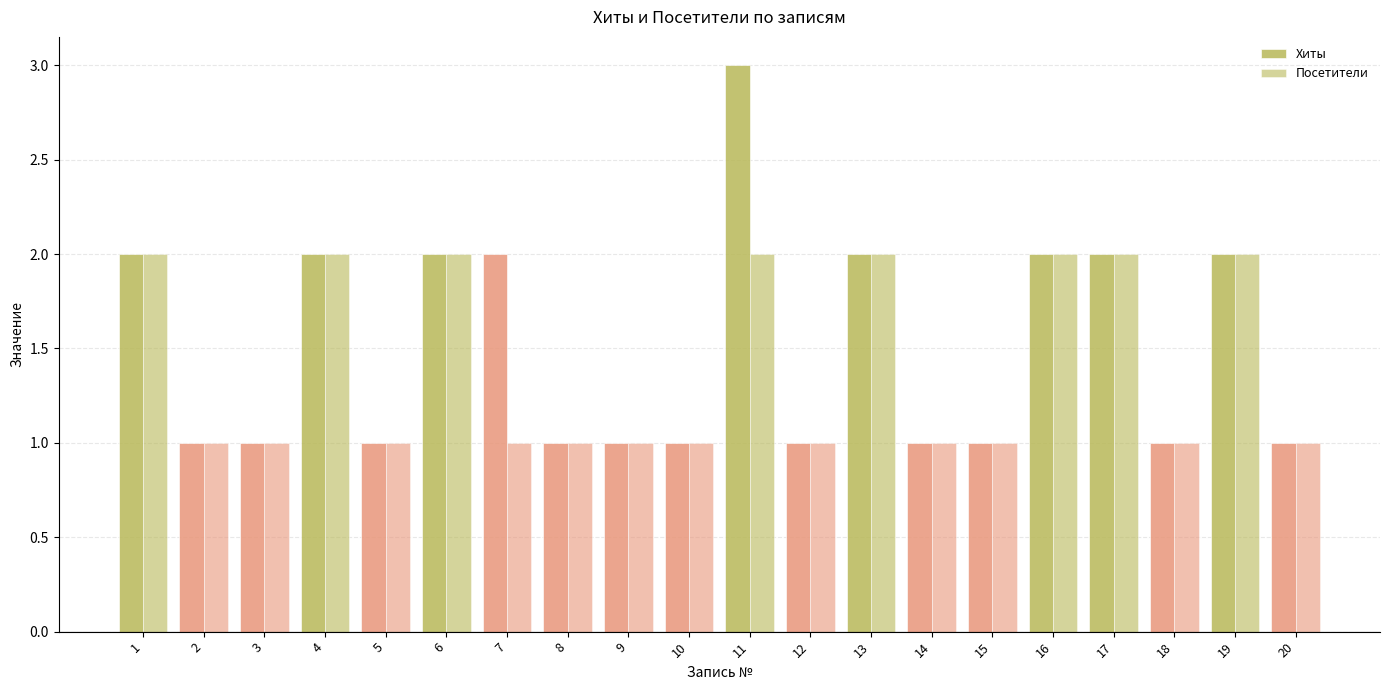

Is it true that Хиты equals 3 at 13?

False